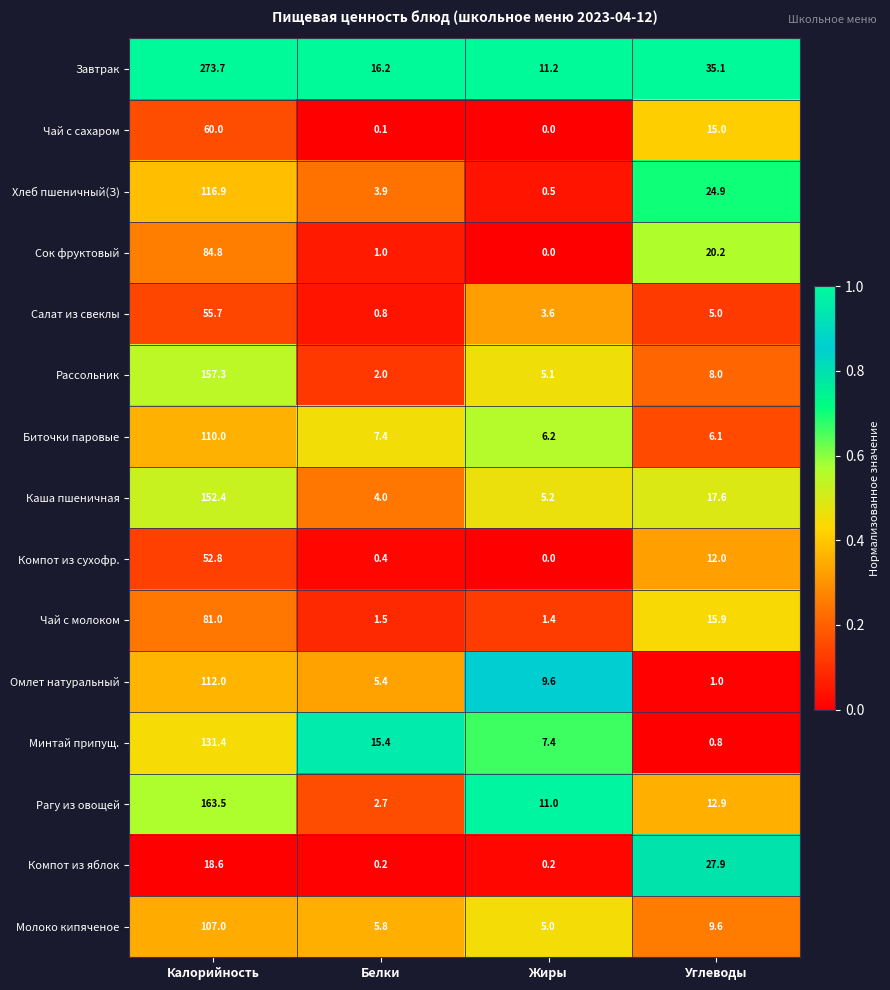

At which category is the sum across all series the highest?

Калорийность